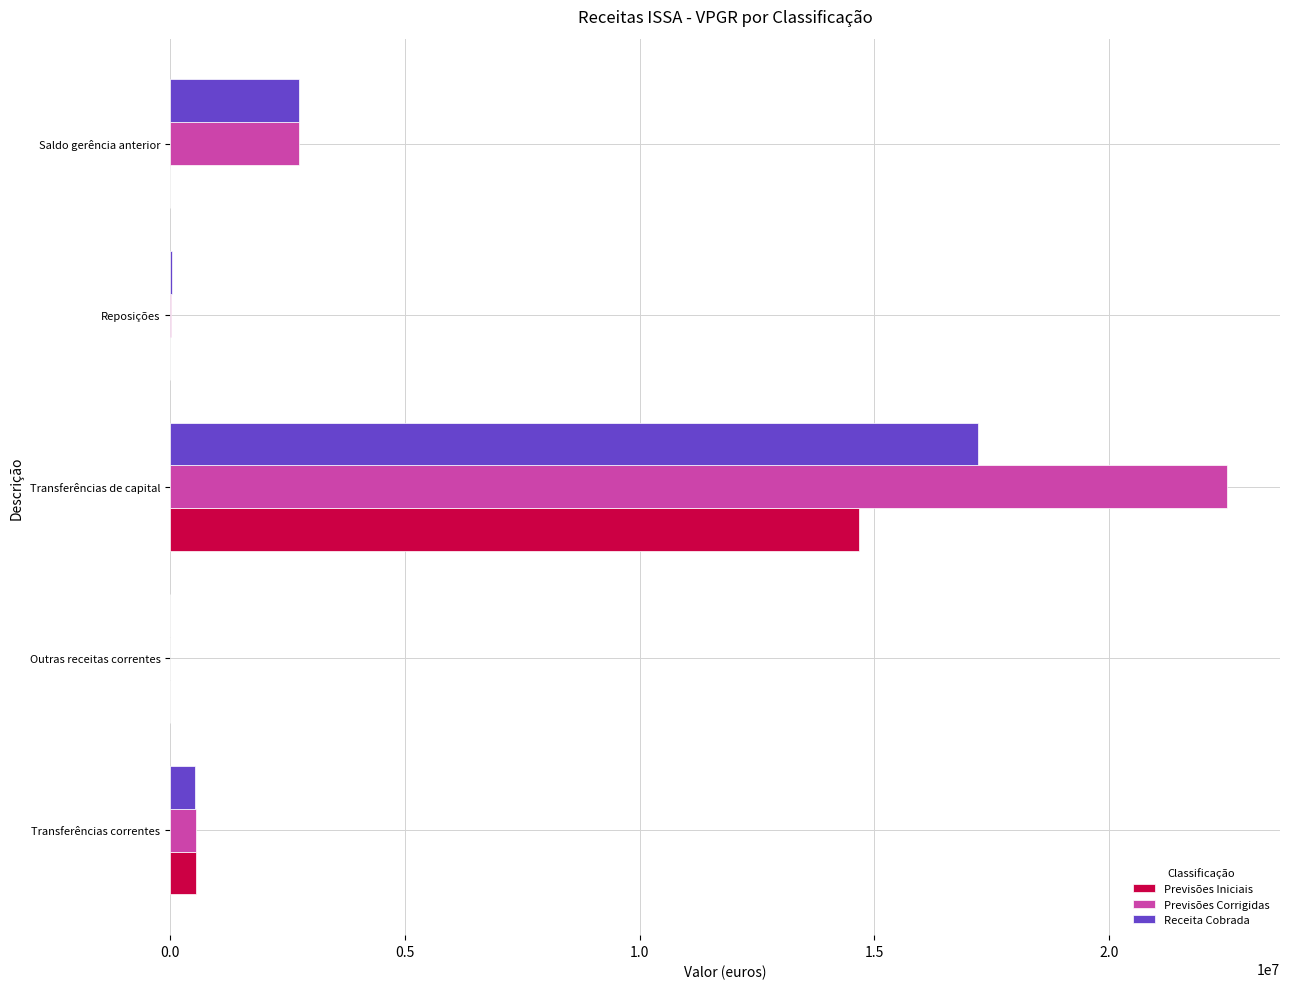

What value does the Previsões Corrigidas series have at Saldo gerência anterior?

2752680.0